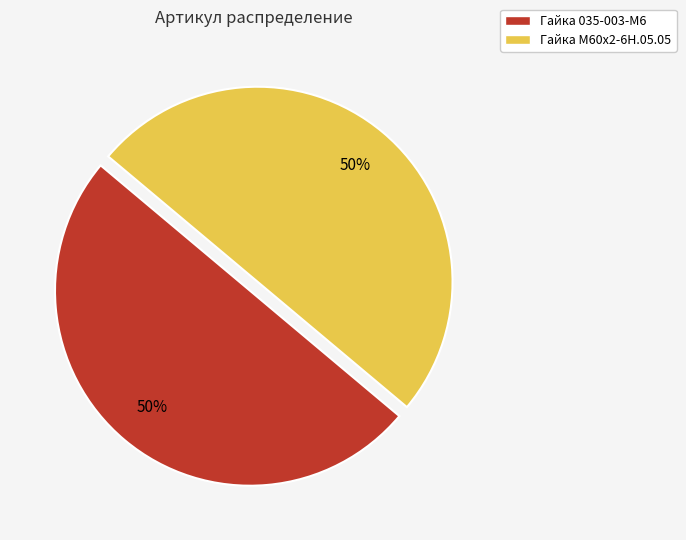

Approximately how many times larger is the value at Гайка 035-003-М6 compared to Гайка М60х2-6Н.05.05?

1.0